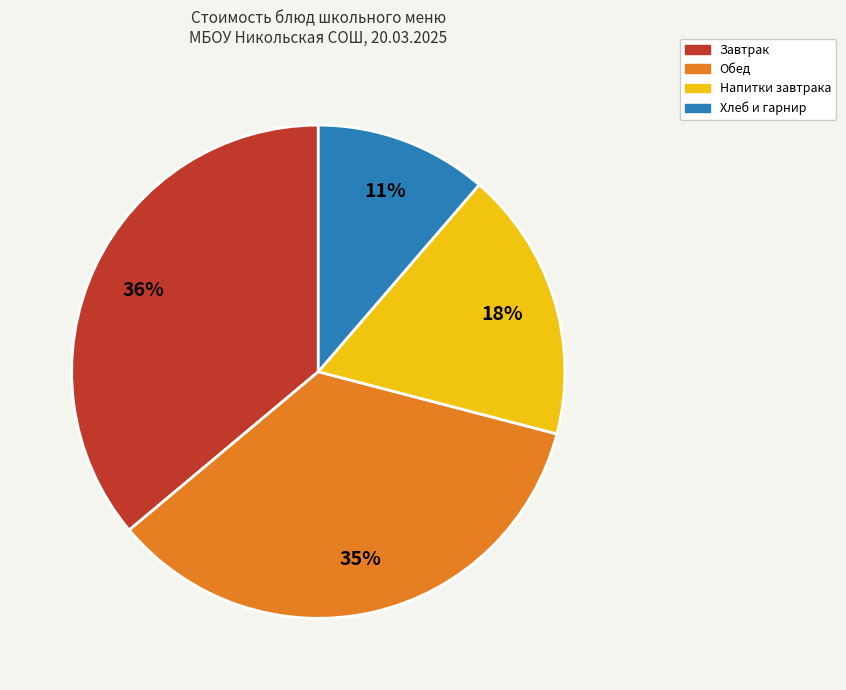

Which has a higher value, Обед or Завтрак?

Завтрак